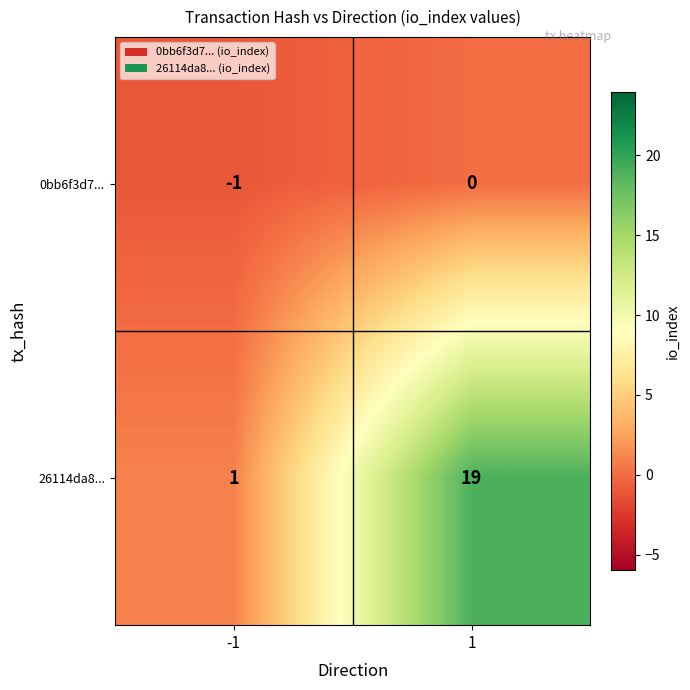

True or false: 0bb6f3d7... has a value of -1 at -1.

True